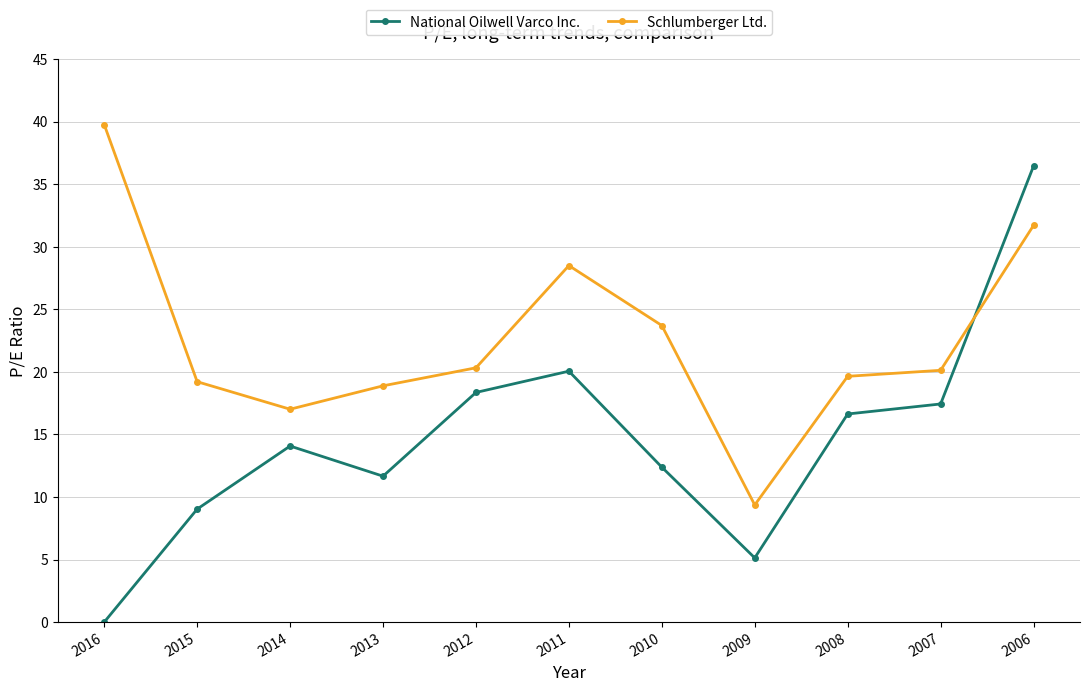

What is the value of the Schlumberger Ltd. point at the 4th from the left?

18.9